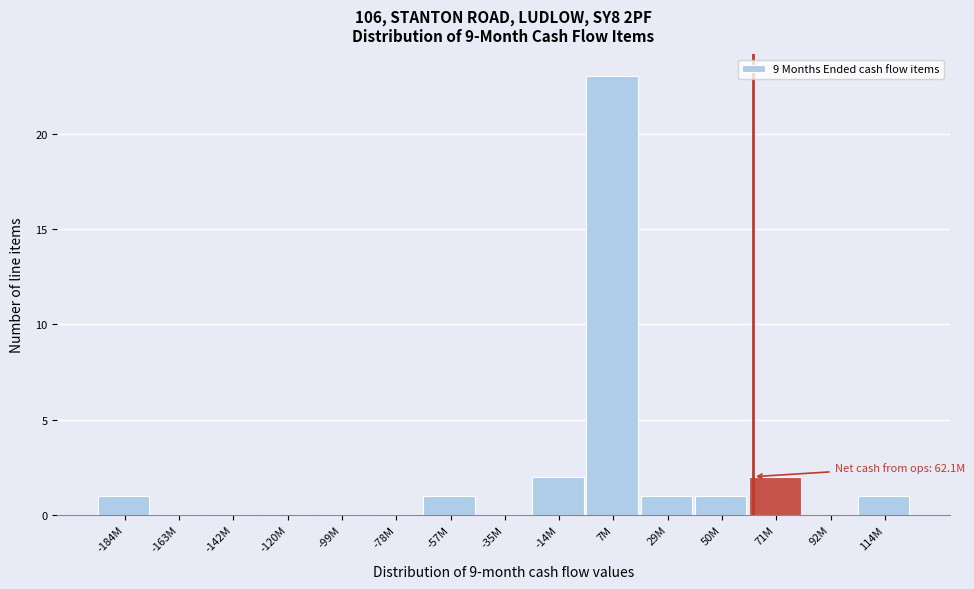

Reading left to right, list all the values displayed in this chart.

-184M=1	-163M=0	-142M=0	-120M=0	-99M=0	-78M=0	-57M=1	-35M=0	-14M=2	7M=23	29M=1	50M=1	71M=2	92M=0	114M=1